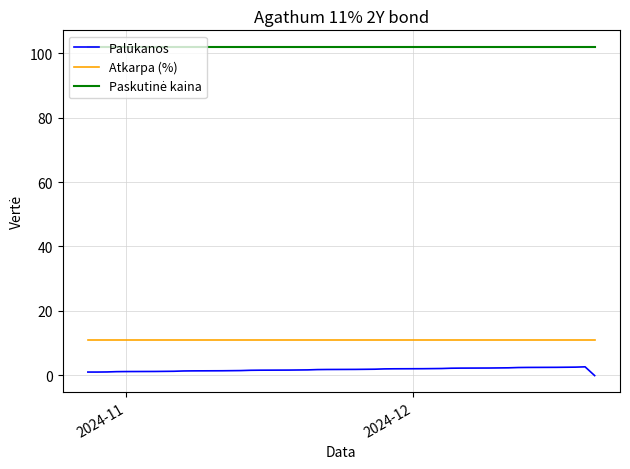

What is the minimum value for Atkarpa (%)?

11.0